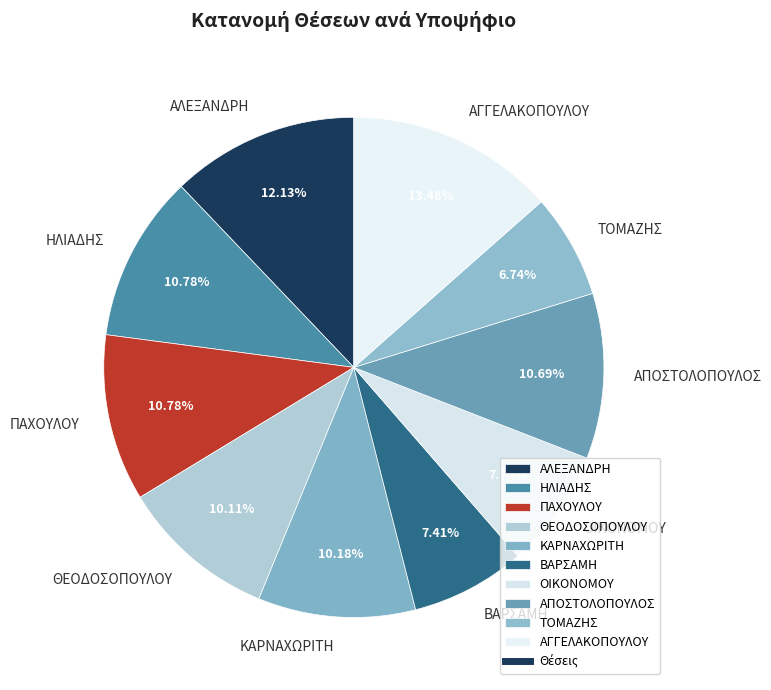

To the nearest percent, what is the difference between the largest and smallest slice percentages?

7%